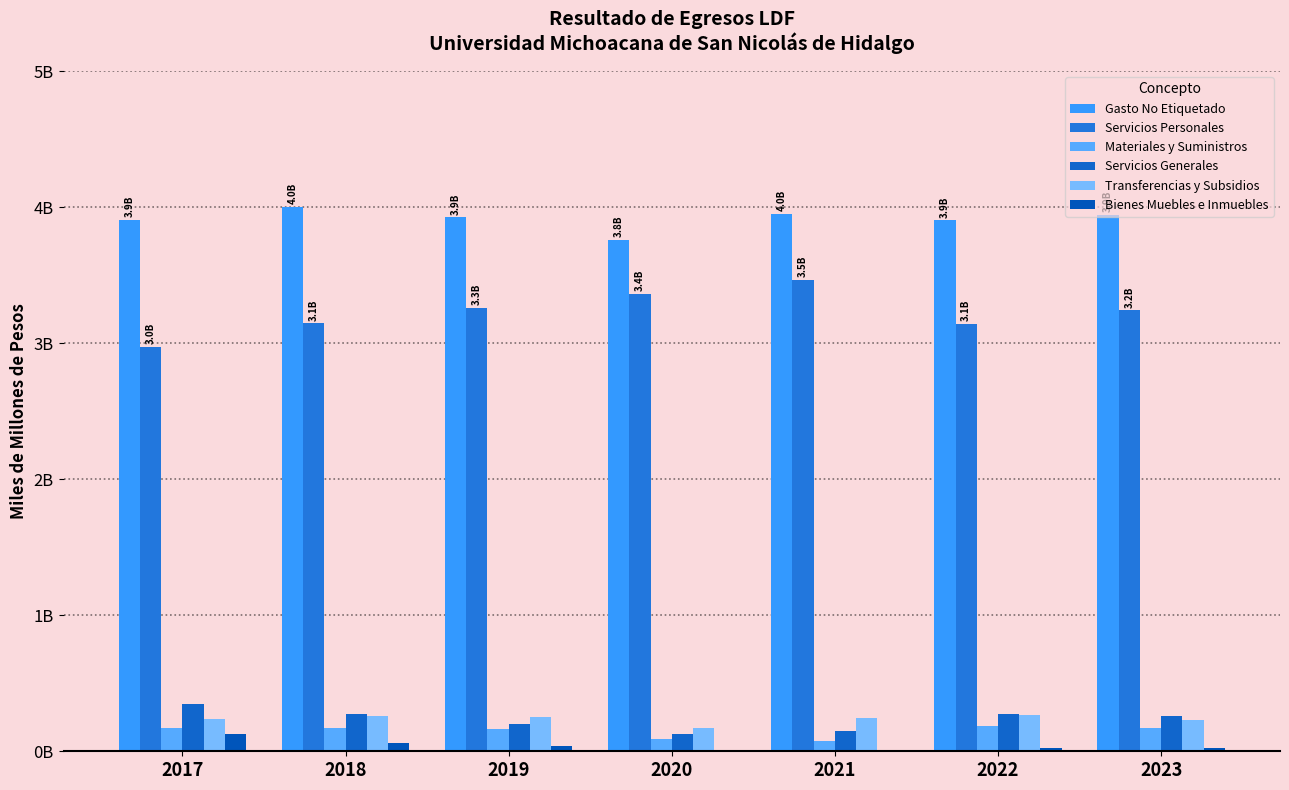

Which series has the largest total across all categories?

Gasto No Etiquetado